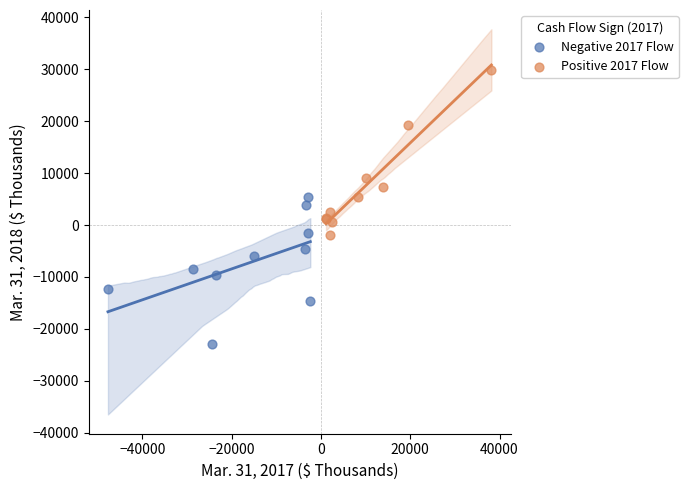

Which series reaches the minimum Y coordinate?

Negative 2017 Flow